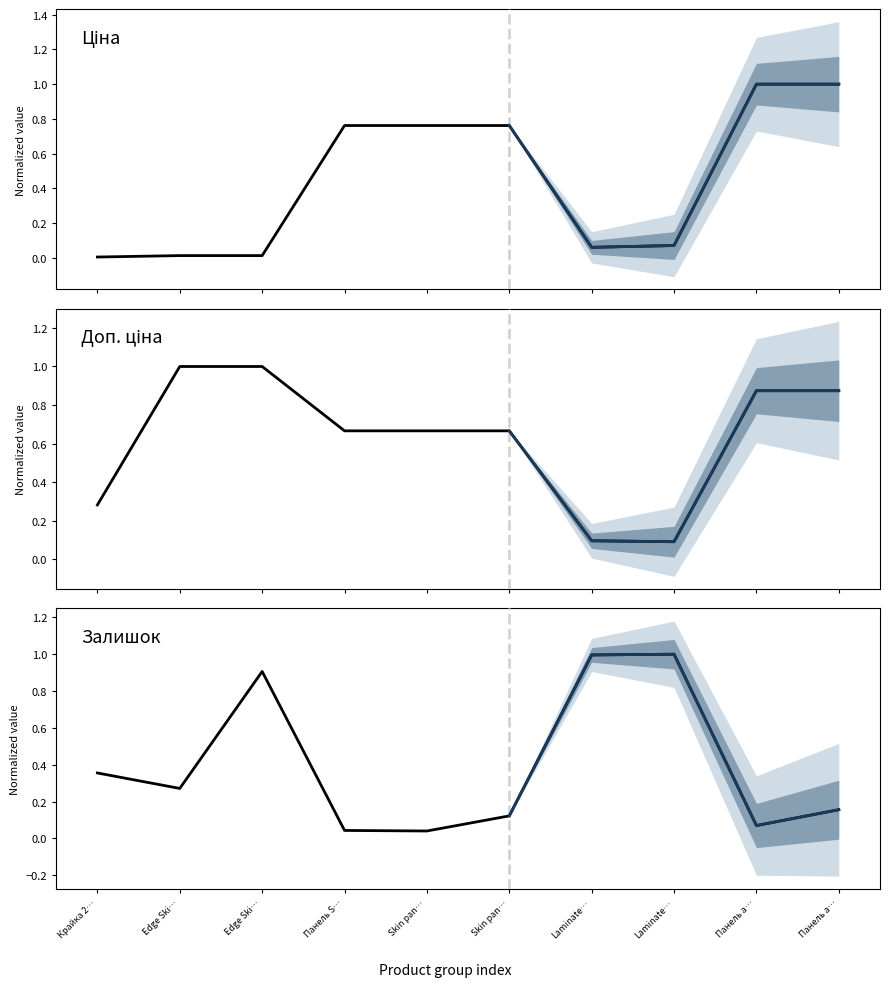

At which category is the sum across all series the highest?

Панель а…